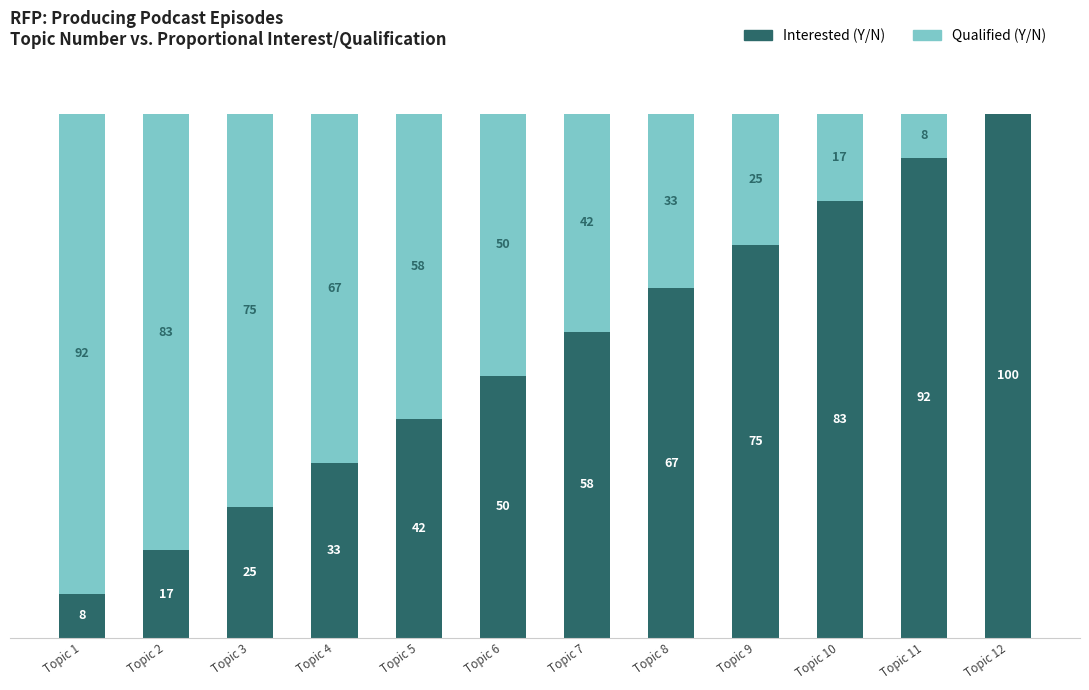

What are all the series names shown in the legend?

Interested (Y/N), Qualified (Y/N)